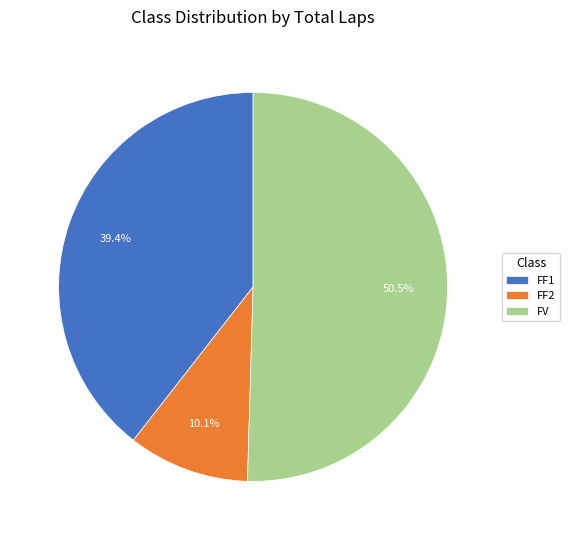

Which category has the smallest portion of the pie?

FF2